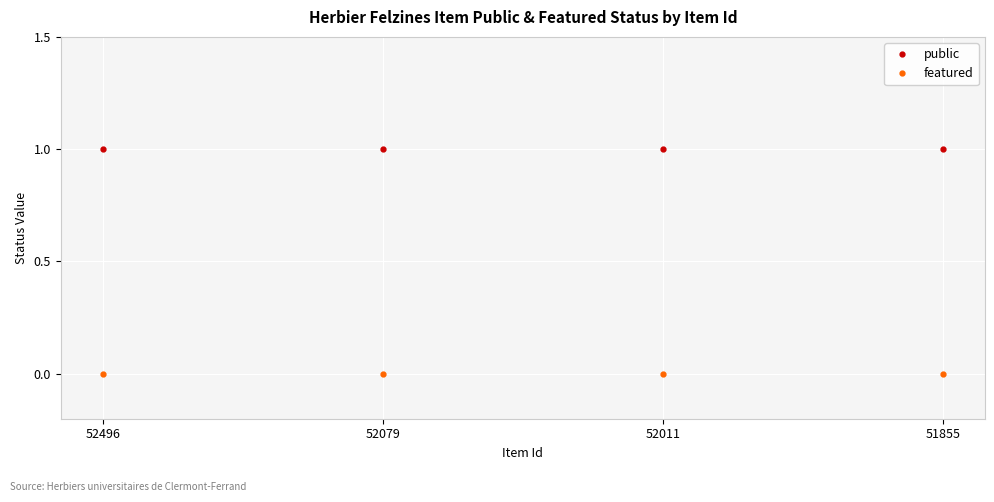

Is this an area chart (filled region under the line)?

No